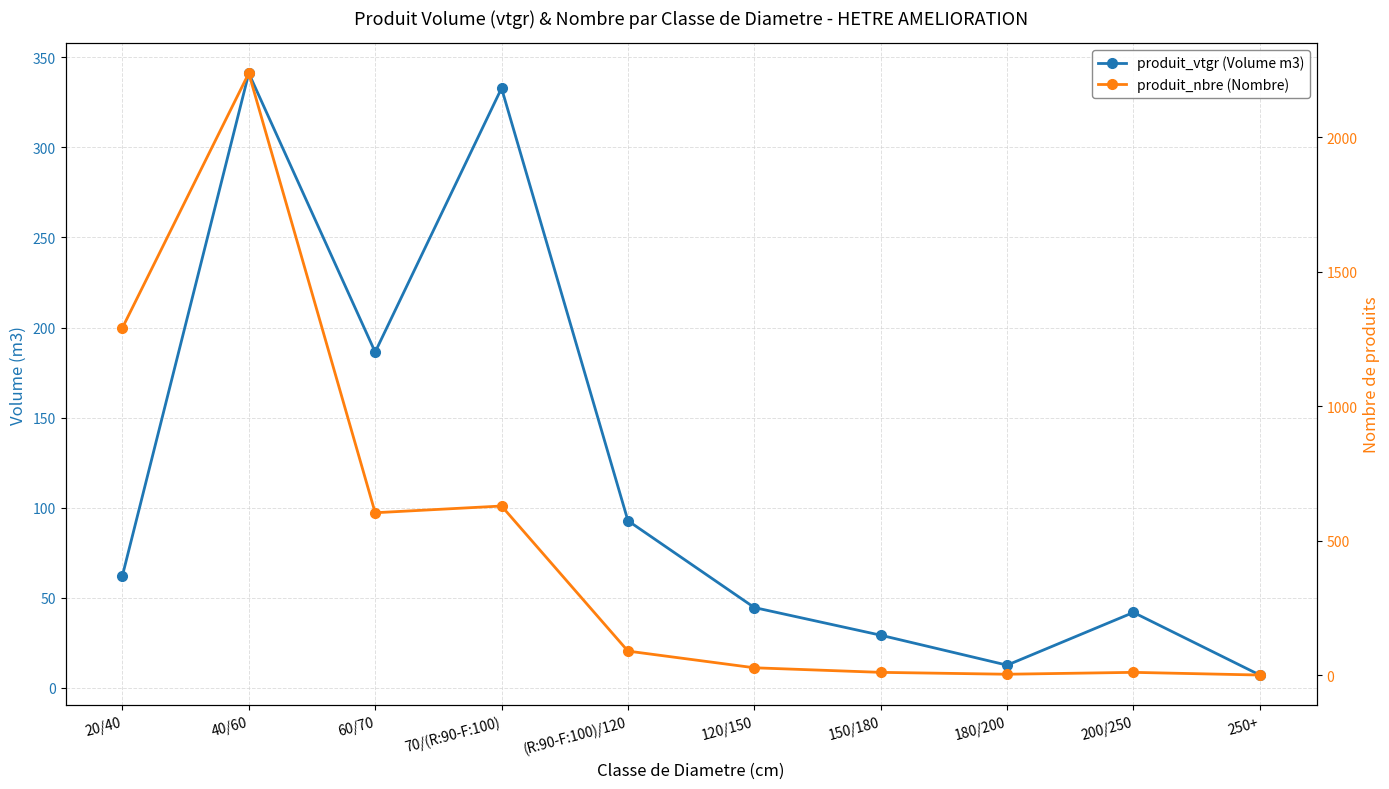

What is the difference between the produit_nbre (Nombre) values at 180/200 and 120/150?

24.0